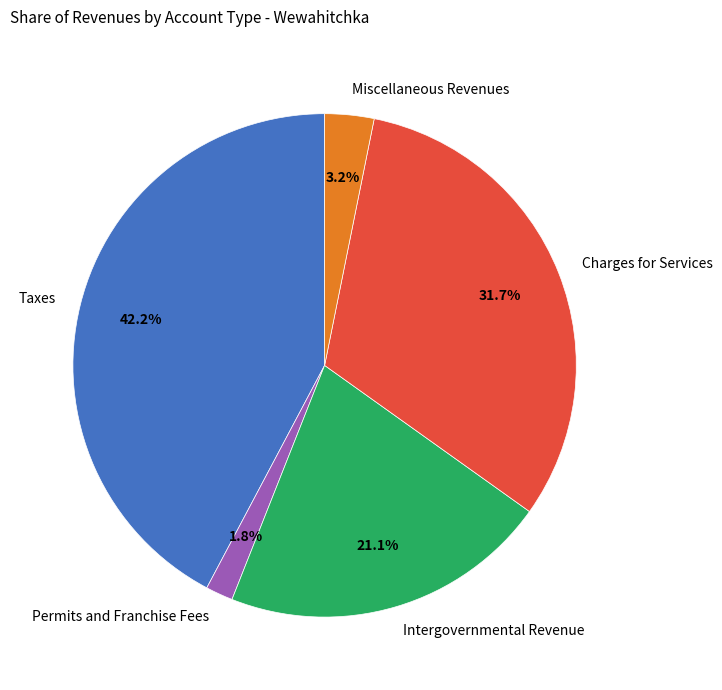

How much of the chart is everything except Charges for Services?

68.3%